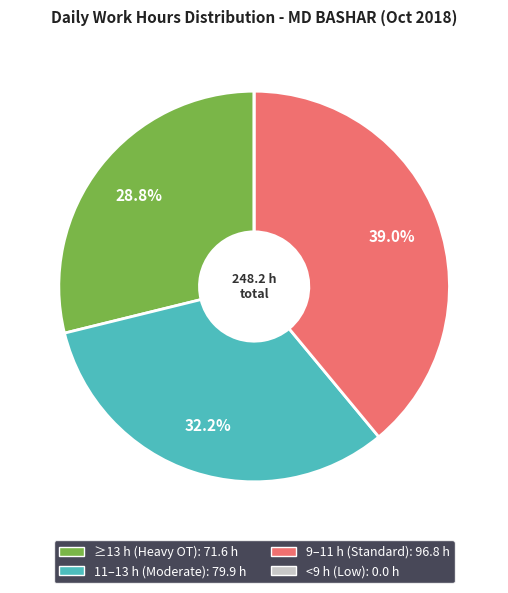

Does any single category account for the majority?

No